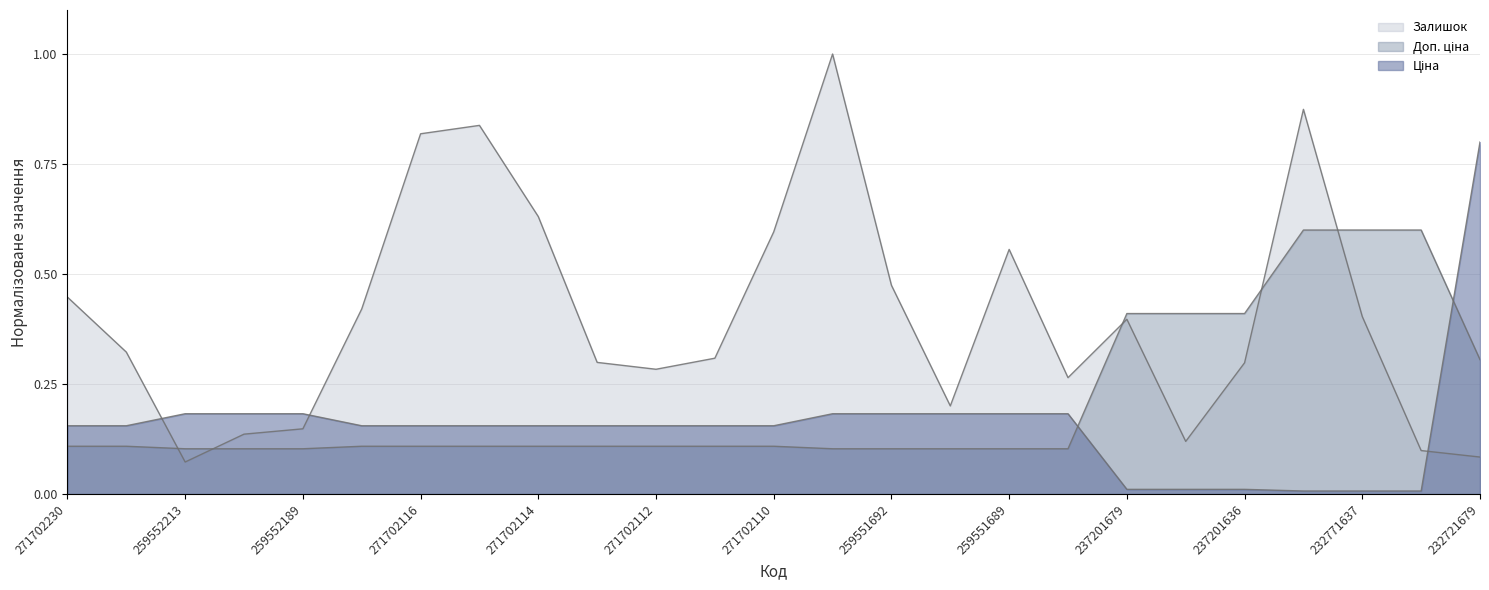

At how many categories does at least one series exceed 0?

25